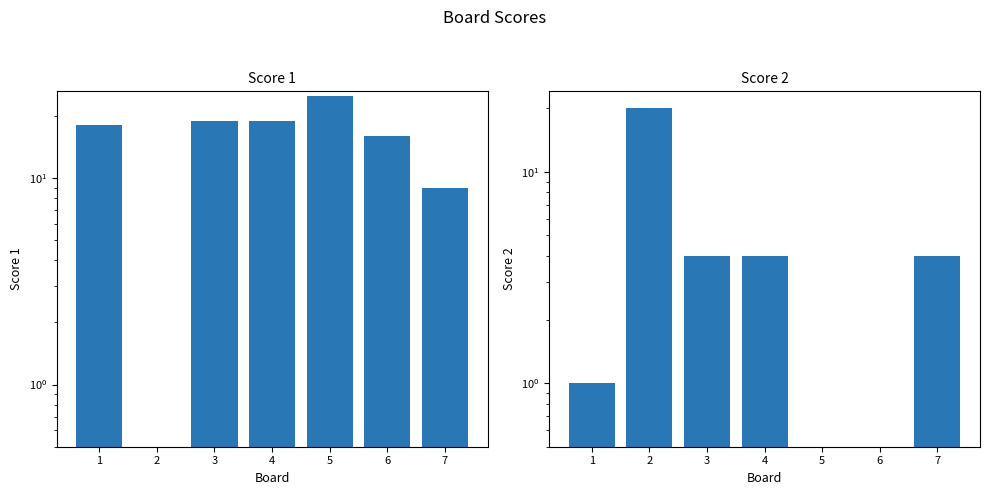

Is it true that Score 1 equals 9.0 at 7?

True